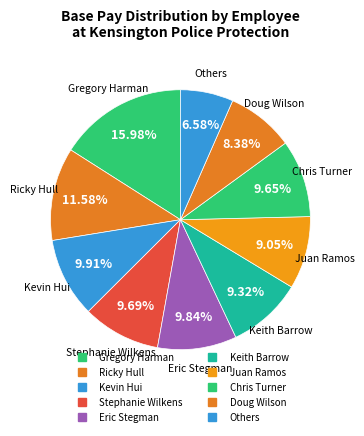

Count the number of slices in the pie.

10